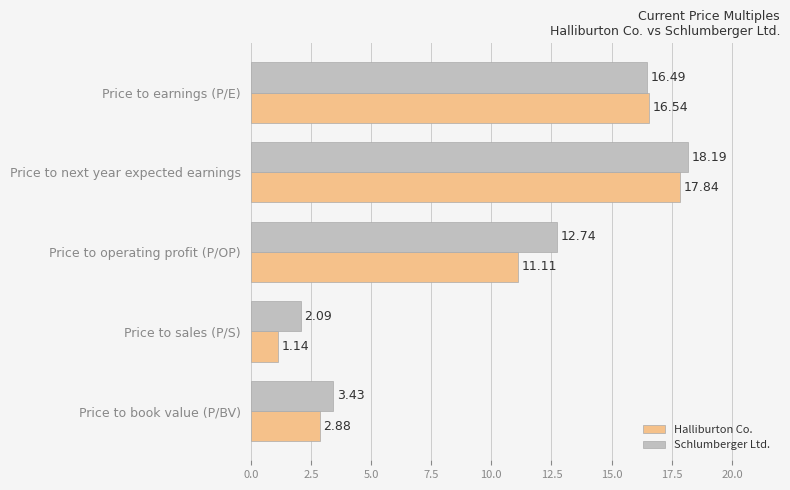

How many data points in Halliburton Co. are less than 11?

2